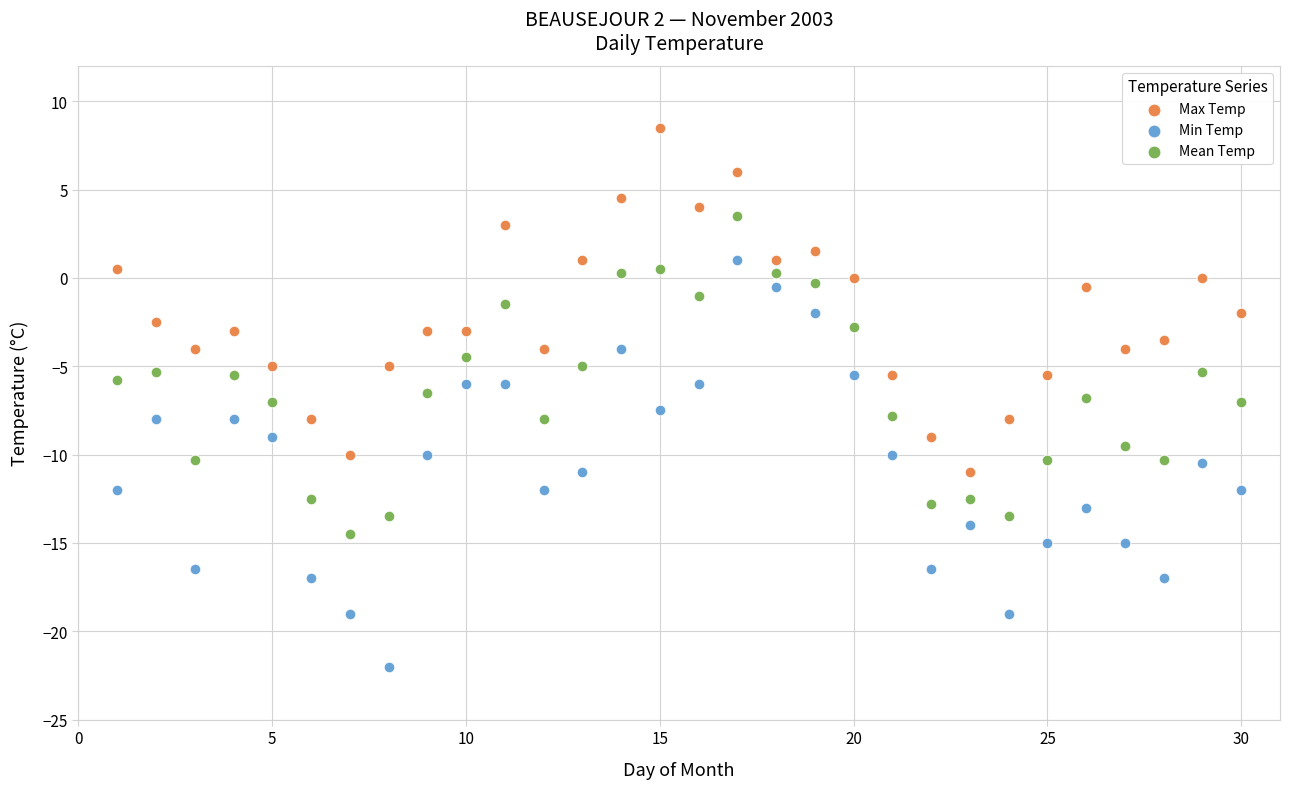

Which series contains the highest Y value?

Max Temp